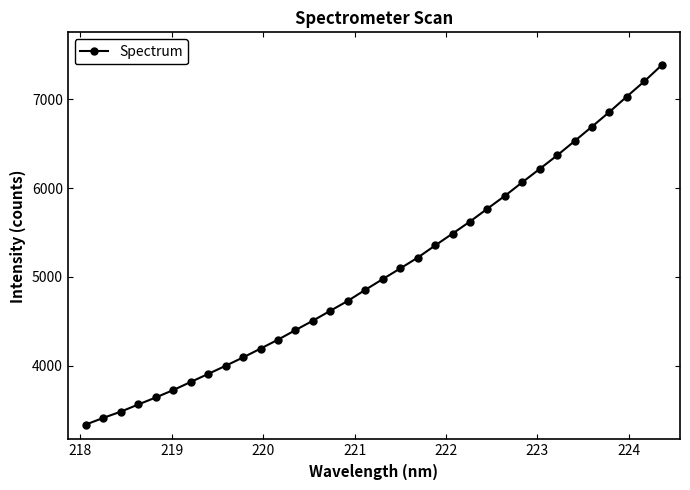

What is the maximum value shown in the chart?

7385.1